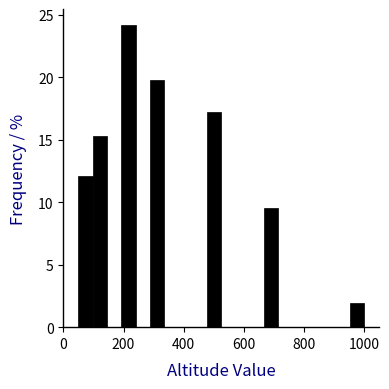

Around what value on the x-axis is the tallest bar? Give the approximate position of its centre, as read against the axis.

220